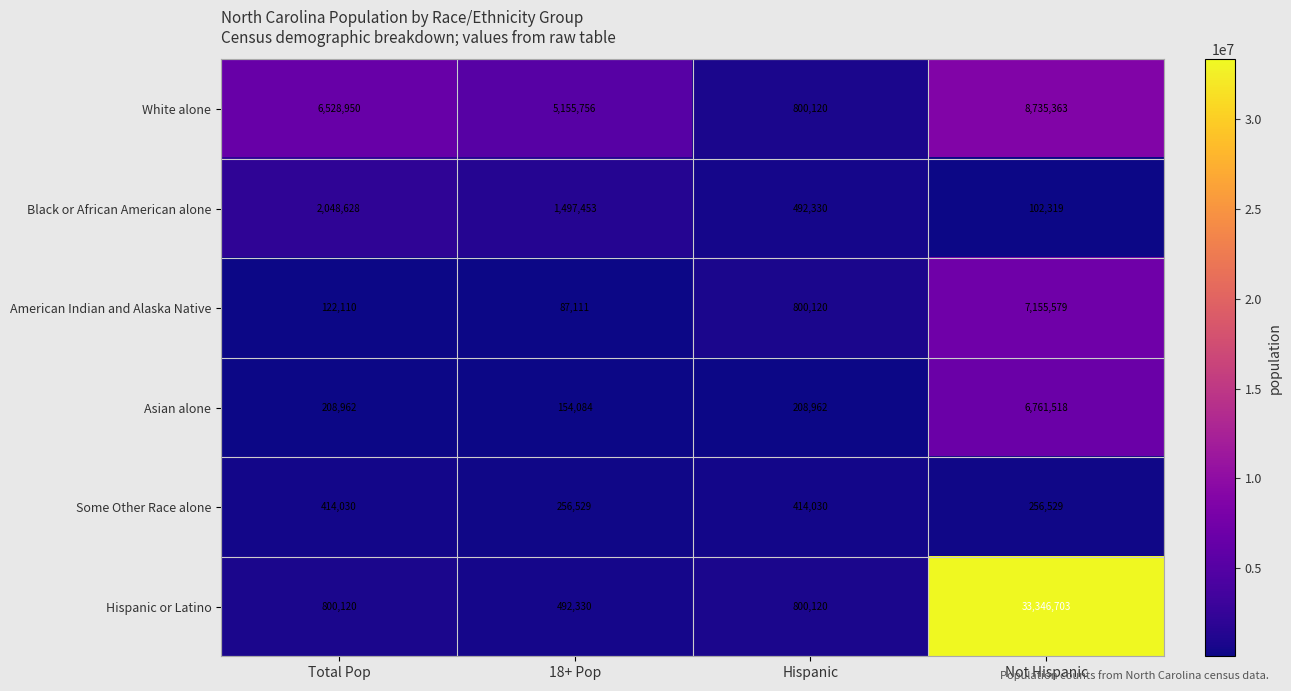

What is the maximum value shown in the chart?

33346703